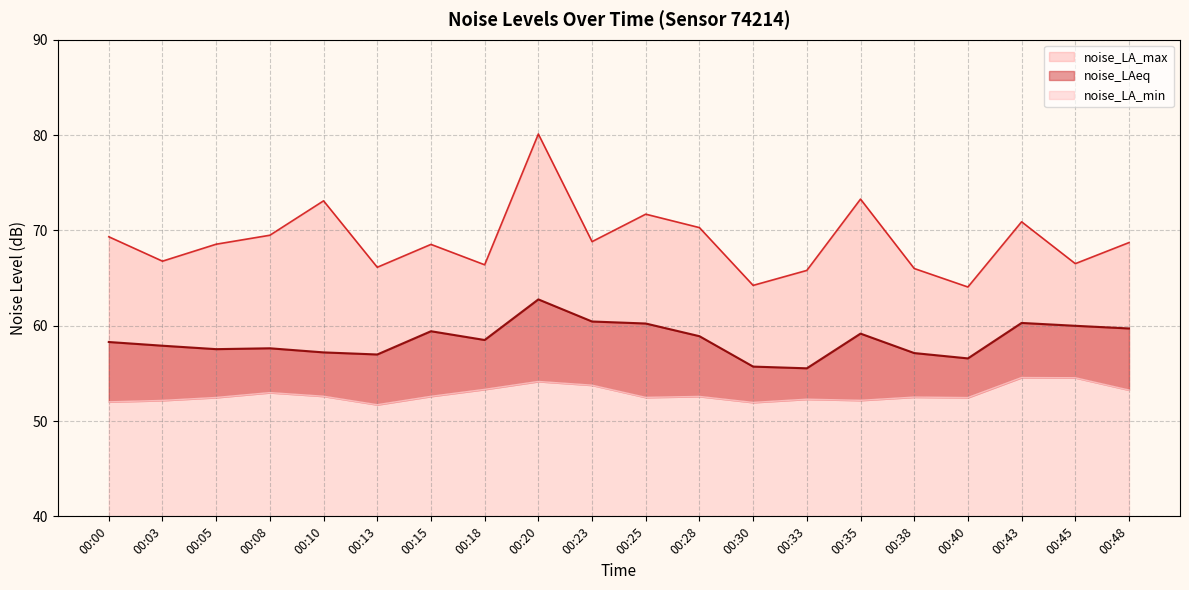

At which category is the sum across all series the highest?

00:20